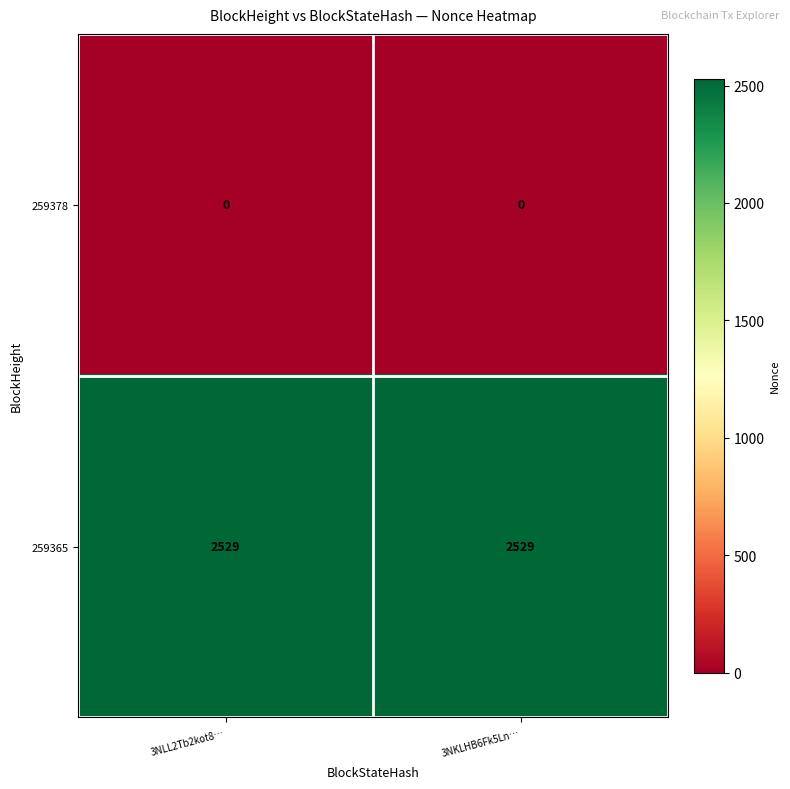

What is the spread (max minus min) of values at 3NKLHB6Fk5Ln…?

2529